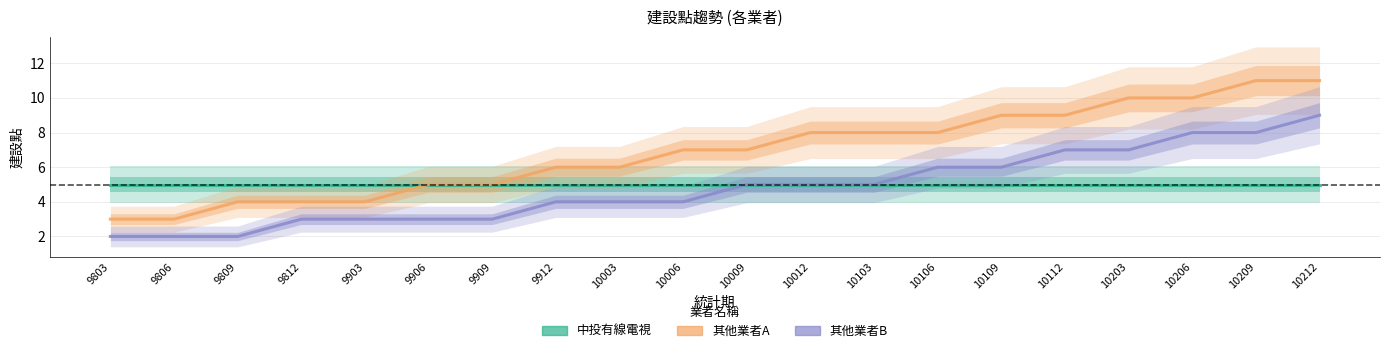

Reading left to right, list all the values displayed in this chart.

中投有線電視: 9803=5	9806=5	9809=5	9812=5	9903=5	9906=5	9909=5	9912=5	10003=5	10006=5	10009=5	10012=5	10103=5	10106=5	10109=5	10112=5	10203=5	10206=5	10209=5	10212=5
其他業者A: 9803=3	9806=3	9809=4	9812=4	9903=4	9906=5	9909=5	9912=6	10003=6	10006=7	10009=7	10012=8	10103=8	10106=8	10109=9	10112=9	10203=10	10206=10	10209=11	10212=11
其他業者B: 9803=2	9806=2	9809=2	9812=3	9903=3	9906=3	9909=3	9912=4	10003=4	10006=4	10009=5	10012=5	10103=5	10106=6	10109=6	10112=7	10203=7	10206=8	10209=8	10212=9